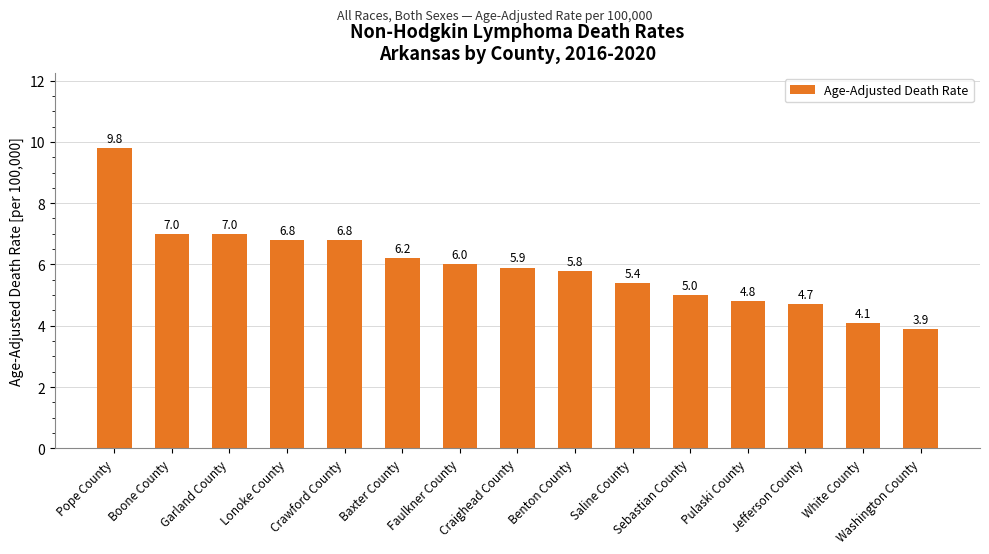

Approximately how many times larger is the value at Boone County compared to Craighead County?

1.2